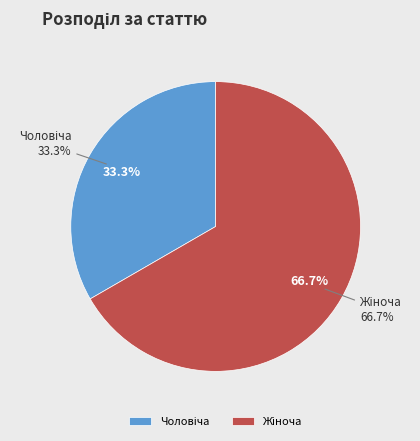

How many slices are in this pie chart?

2